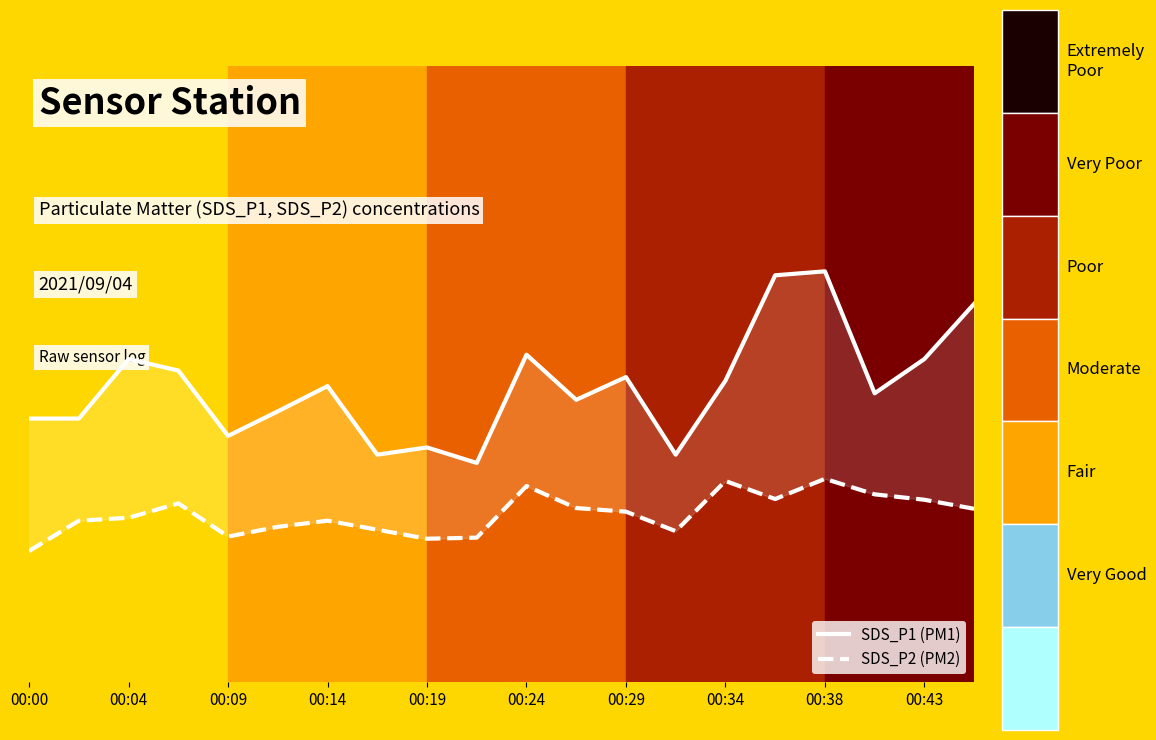

Reading right to left, what are all the values shown in this chart?

SDS_P1: 10.5	8.9	8.0	11.4	11.3	8.3	6.3	8.4	7.8	9.1	6.1	6.5	6.3	8.2	7.5	6.8	8.6	8.9	7.3	7.3
SDS_P2: 4.8	5.0	5.2	5.6	5.1	5.6	4.2	4.7	4.8	5.4	4.0	4.0	4.2	4.5	4.3	4.0	5.0	4.5	4.5	3.6